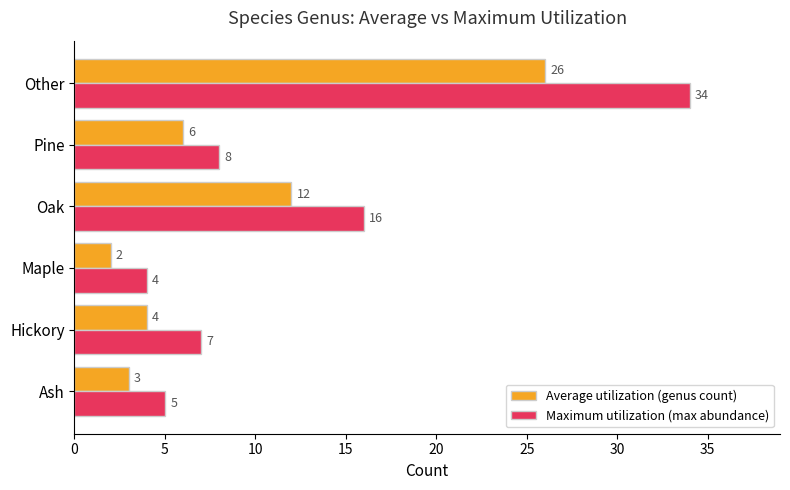

True or false: Maximum utilization (max abundance) has a value of 5 at Pine.

False